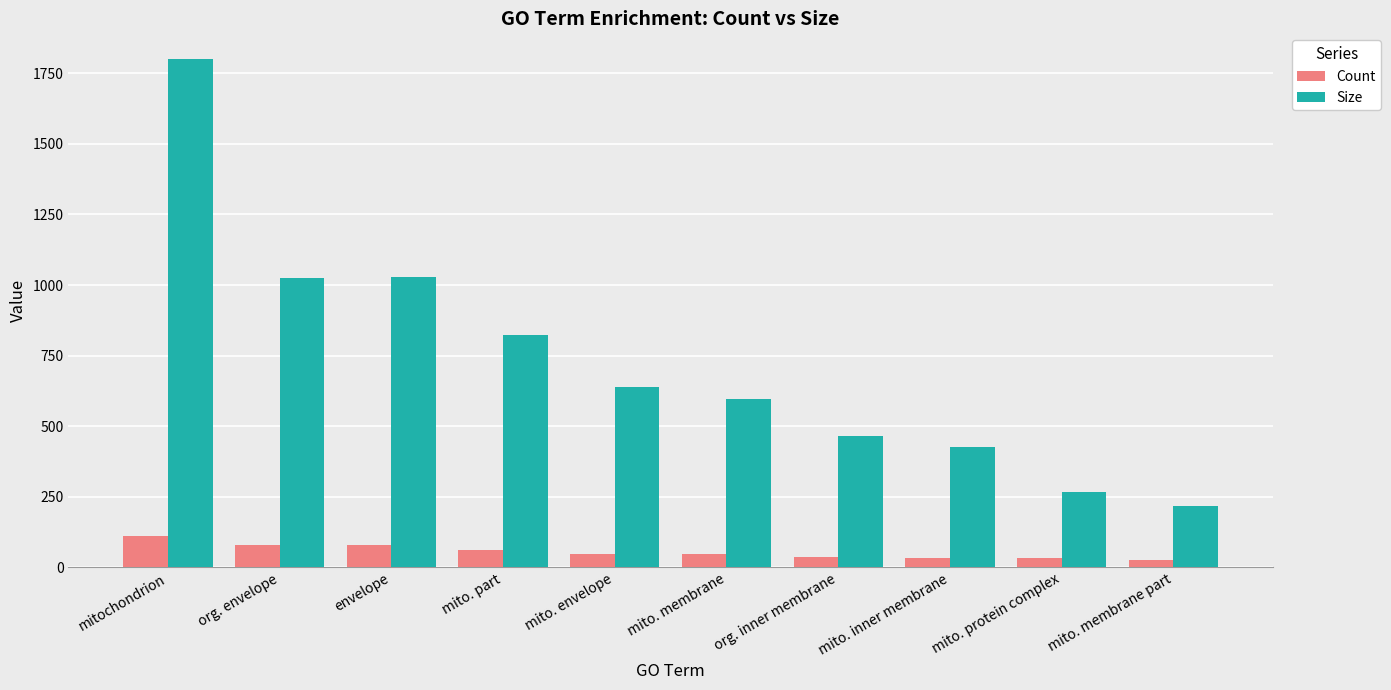

What is the difference between the maximum and minimum values in the Size series?

1582